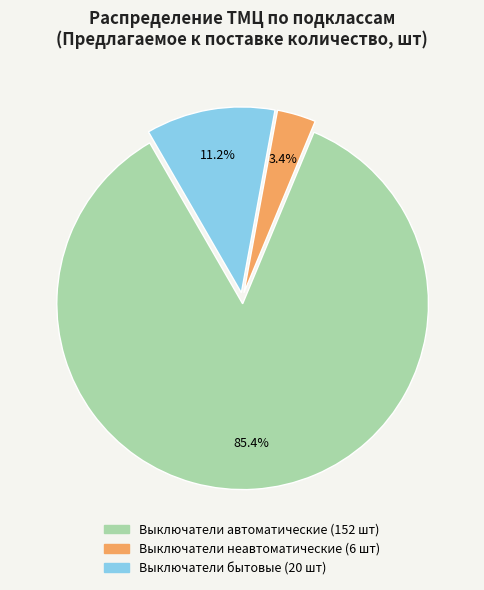

Is there a majority slice in this chart?

Yes